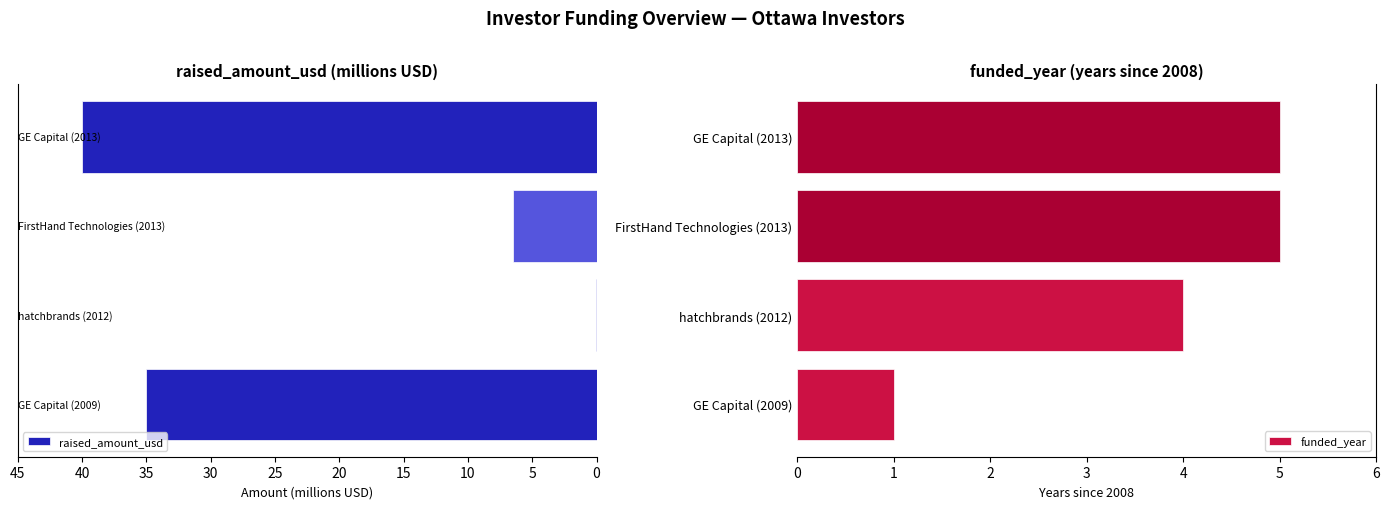

Does the chart contain stacked bars?

No